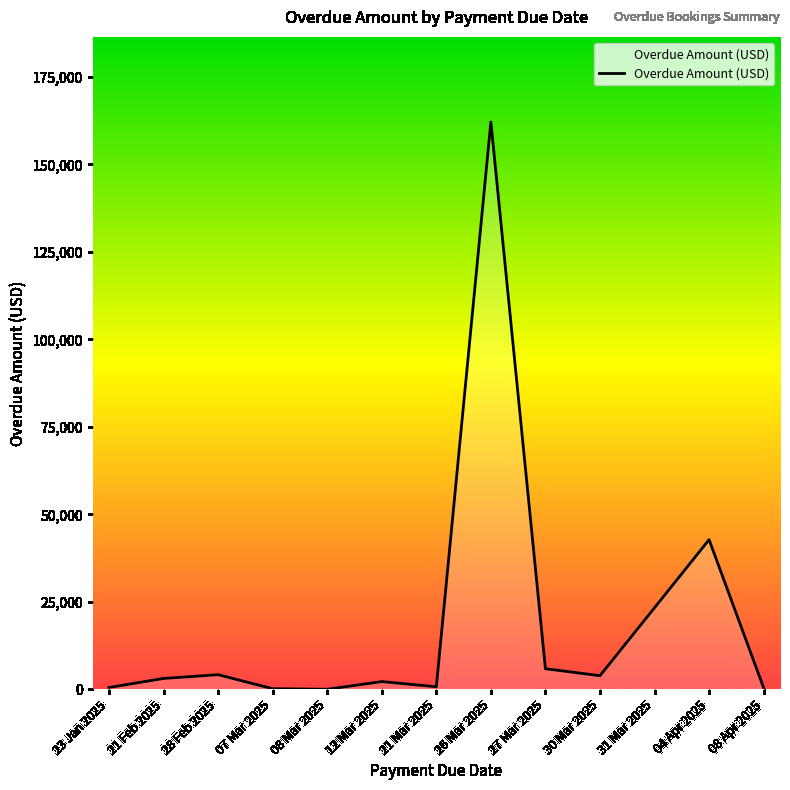

What is the greatest value displayed?

162121.0